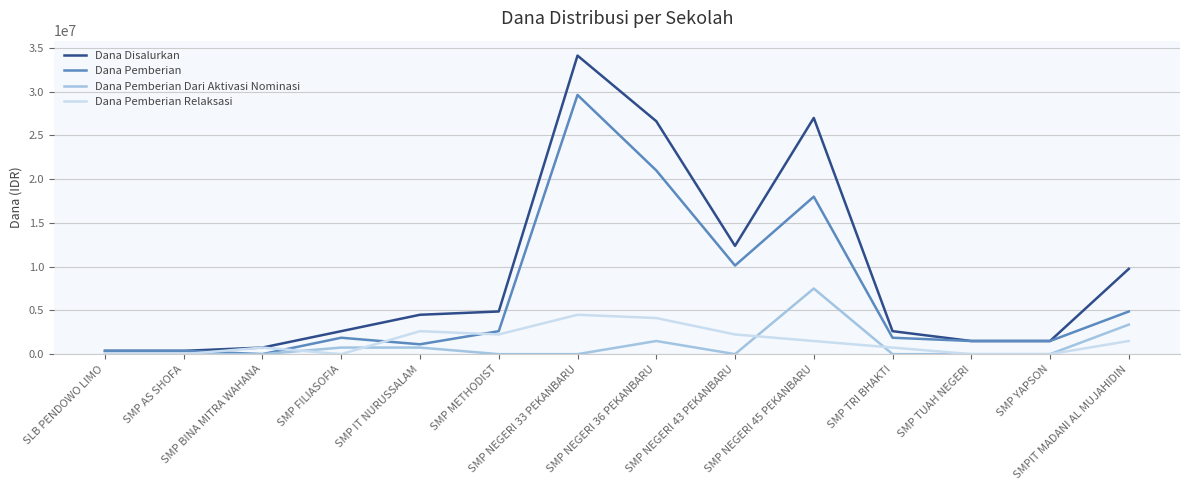

At how many categories does at least one series exceed 27517273?

1